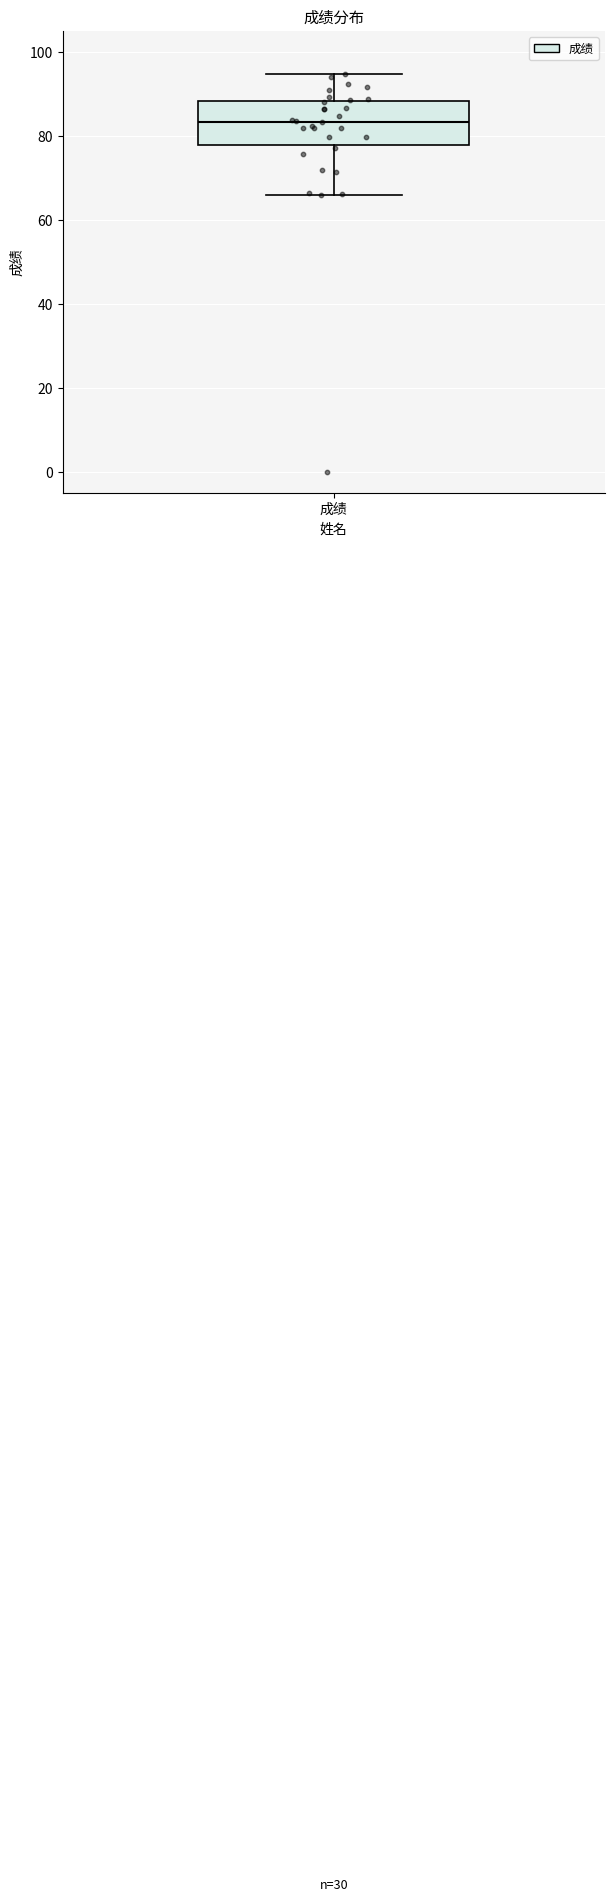

Transcribe this box plot: give where the median line is, the range the box spans, and where the two whiskers end, as read against the y-axis. The values are not printed on the chart, so give them approximately, as read against the axis.

median 84, box 78 to 88, whiskers 66 to 94